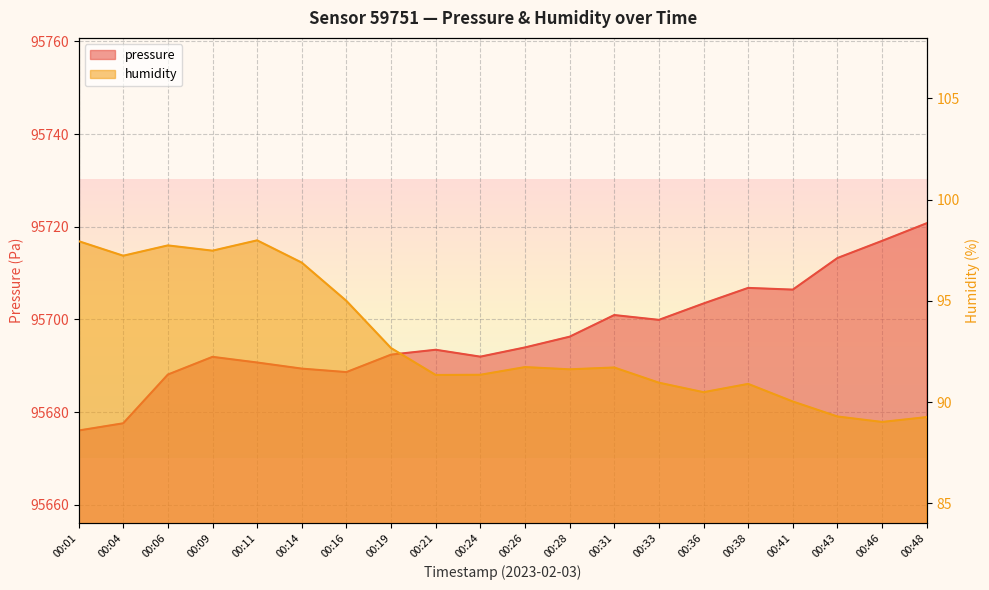

At which category is the sum across all series the highest?

00:48